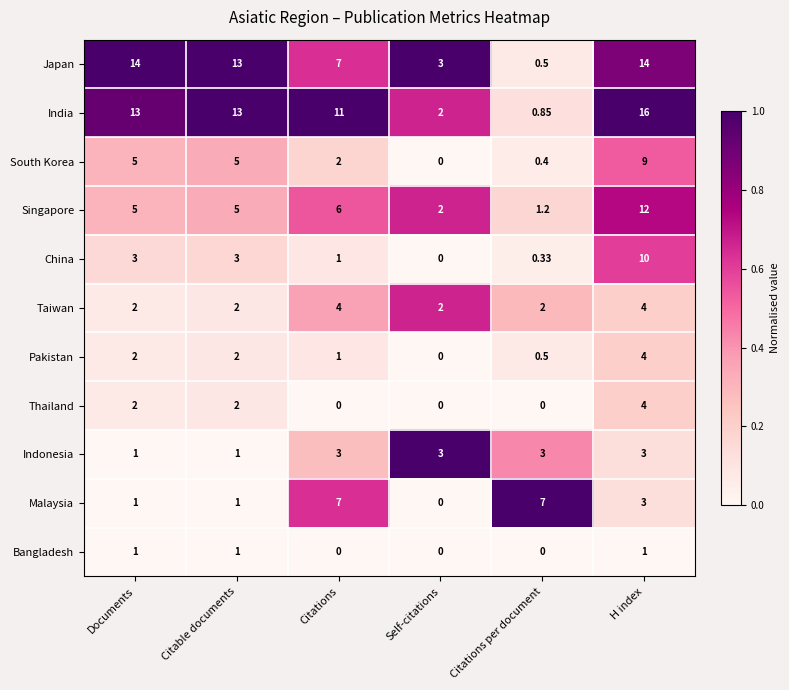

At which label does South Korea reach its peak?

H index